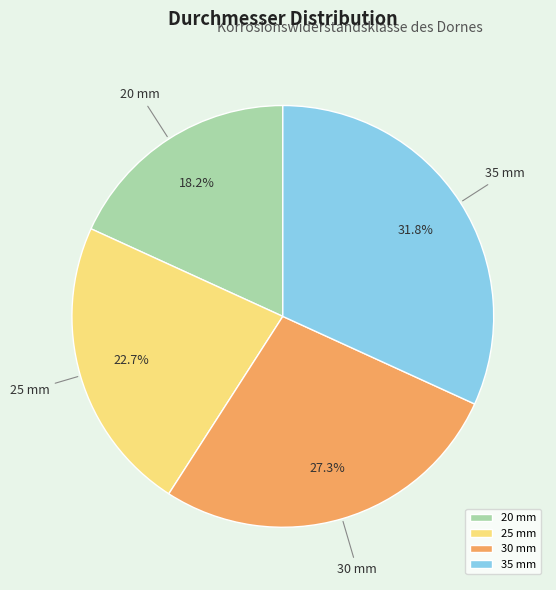

Is there any slice that represents more than half of the pie?

No